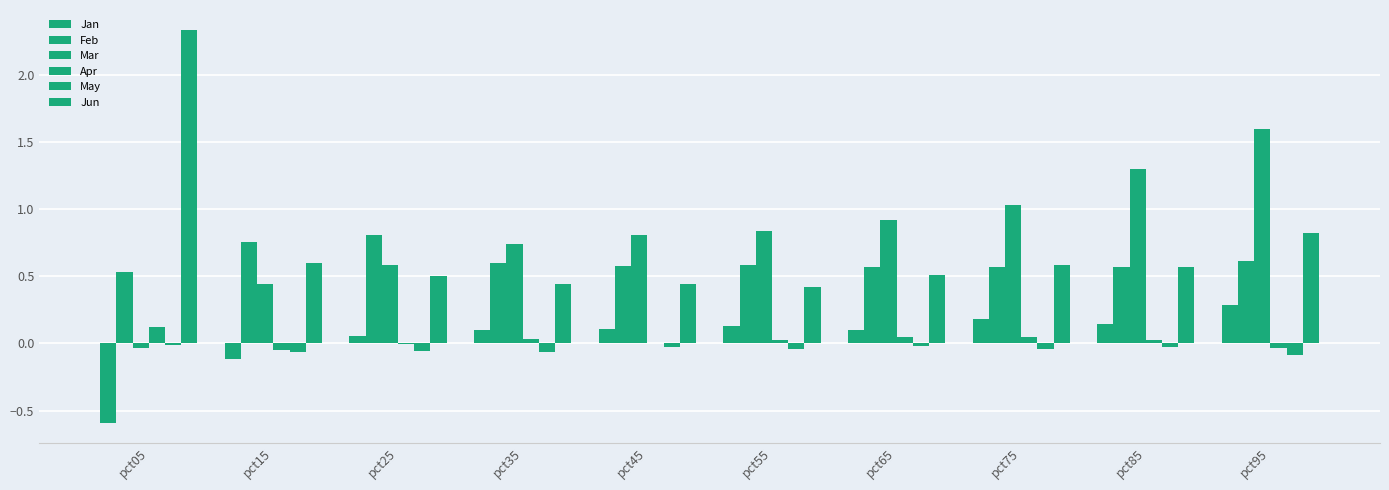

How many positive values does the Jan series have?

8